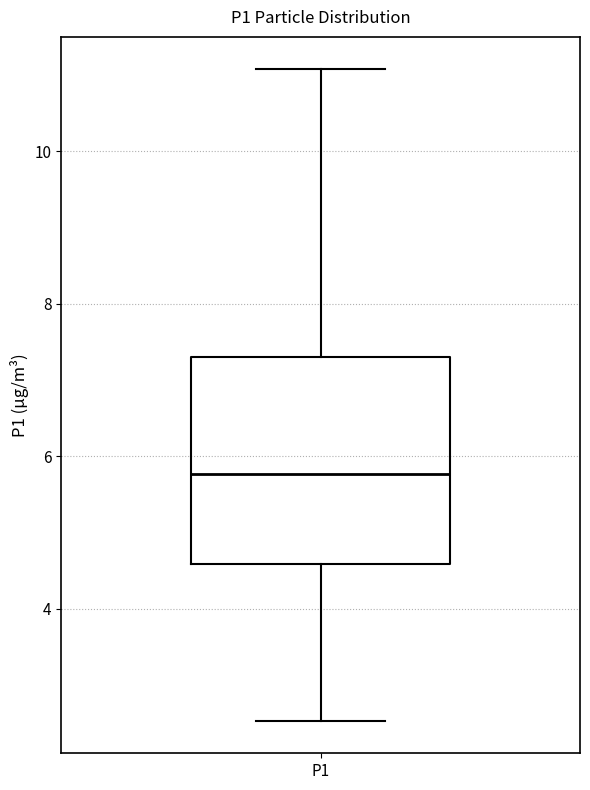

Transcribe this box plot: give where the median line is, the range the box spans, and where the two whiskers end, as read against the y-axis. The values are not printed on the chart, so give them approximately, as read against the axis.

median 5.8, box 4.6 to 7.4, whiskers 2.6 to 11.0